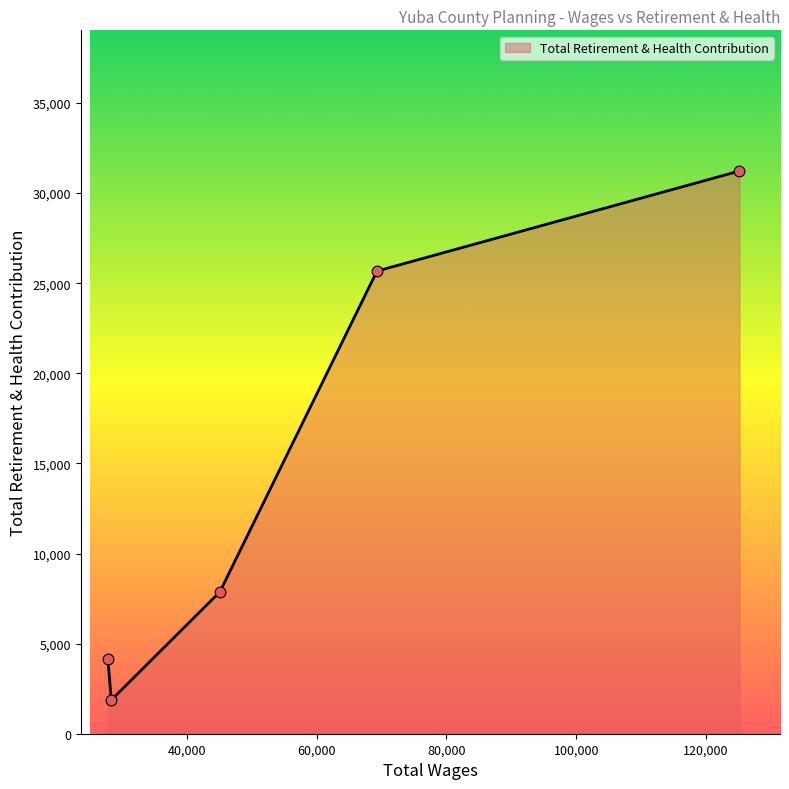

What is the average value?

14155